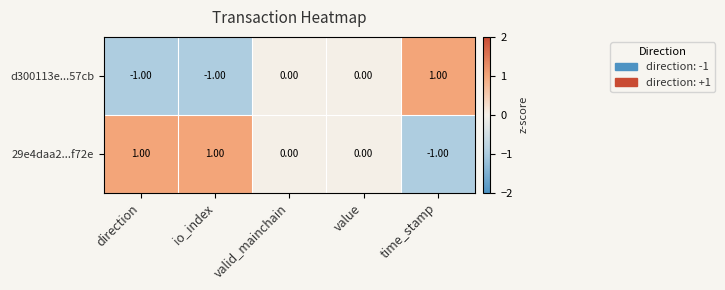

At which label does d300113e...57cb reach its peak?

time_stamp